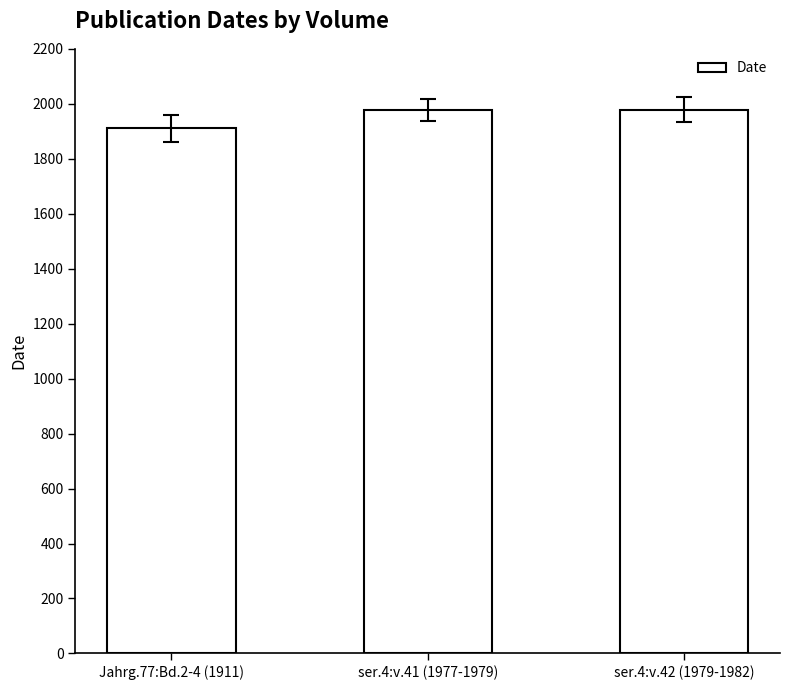

What is the greatest value displayed?

1979